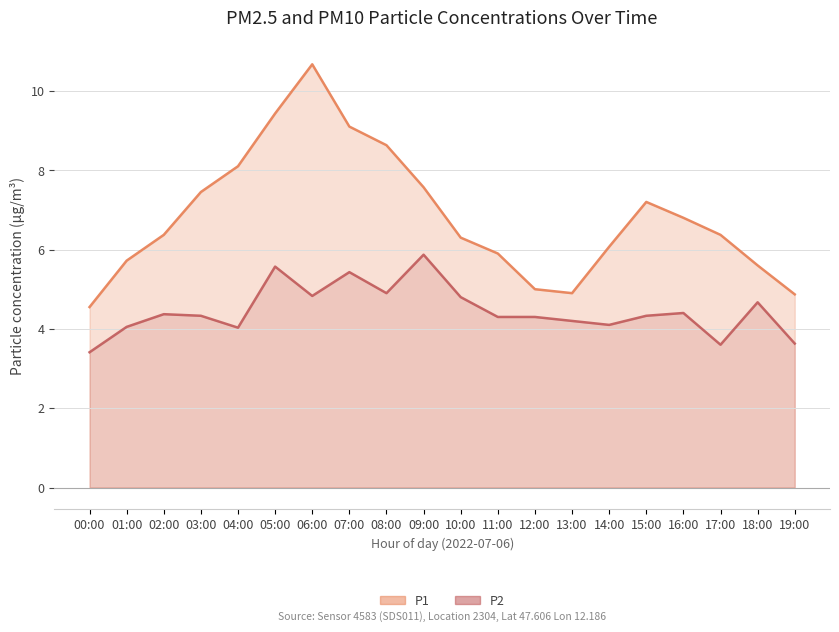

The P1 series shows 13.1 at 07:00. True or false?

False